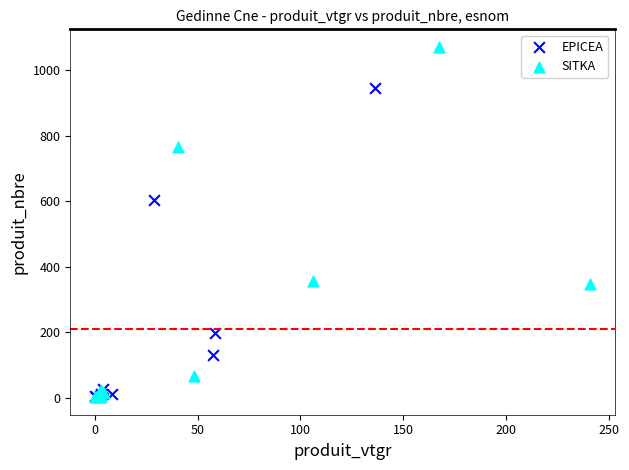

Which series has the largest Y range (max minus min)?

SITKA